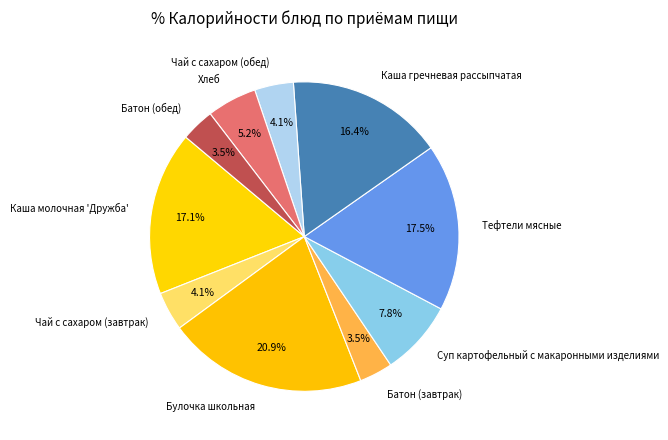

Does Тефтели мясные represent more than half of the total?

No